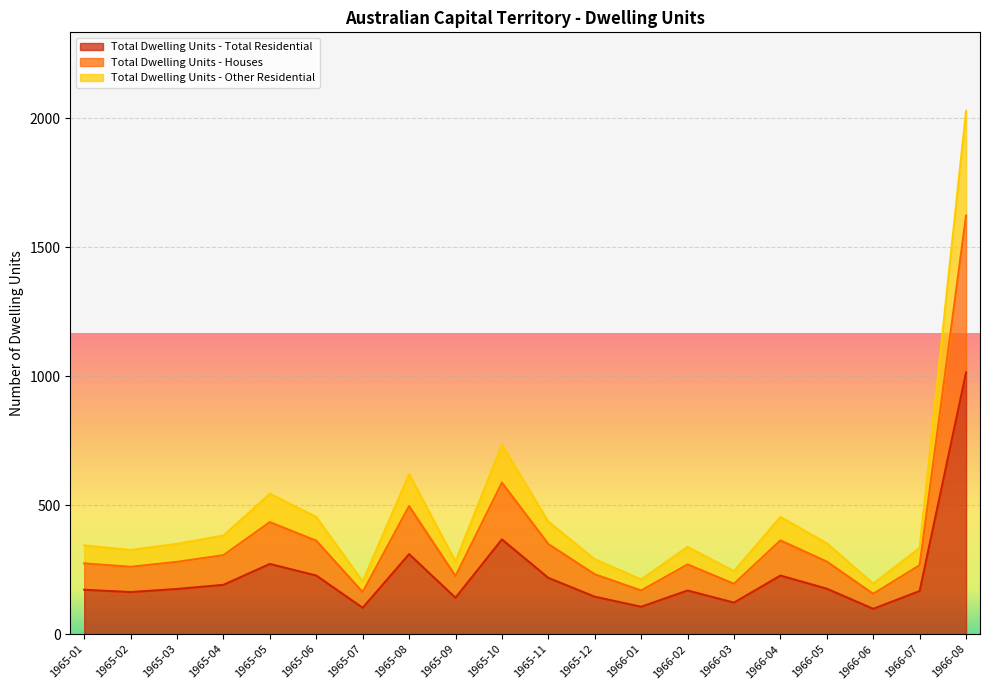

True or false: Total Dwelling Units - Other Residential has more than 0 points higher than both neighbors.

True